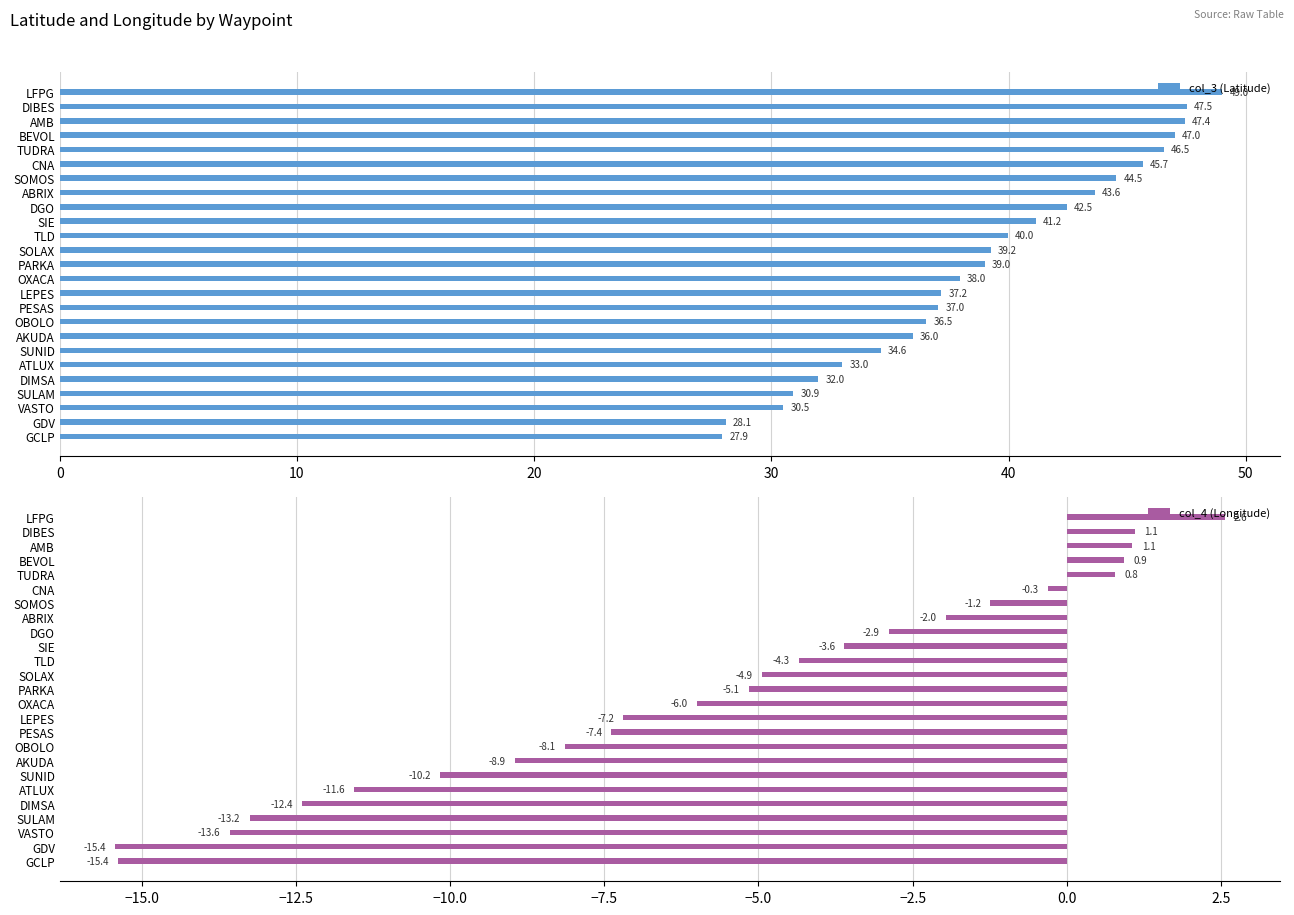

The col_3 (Latitude) series shows 56.9 at AKUDA. True or false?

False